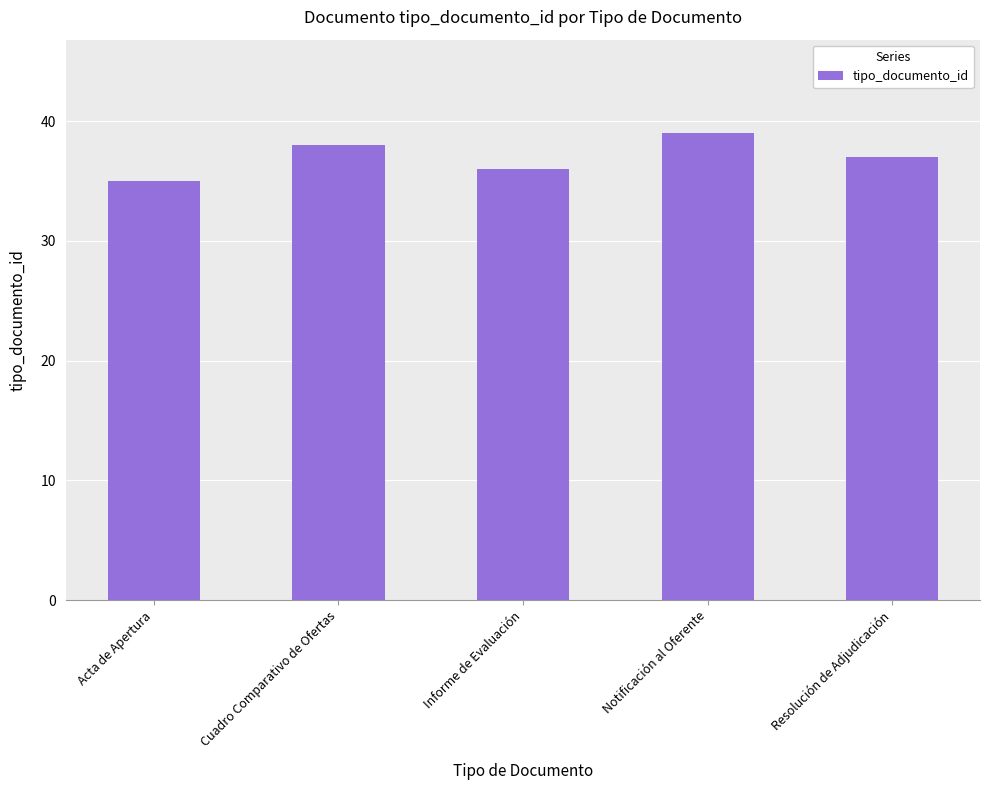

Reading left to right, extract all data points from this chart.

Acta de Apertura=35	Cuadro Comparativo de Ofertas=38	Informe de Evaluación=36	Notificación al Oferente=39	Resolución de Adjudicación=37